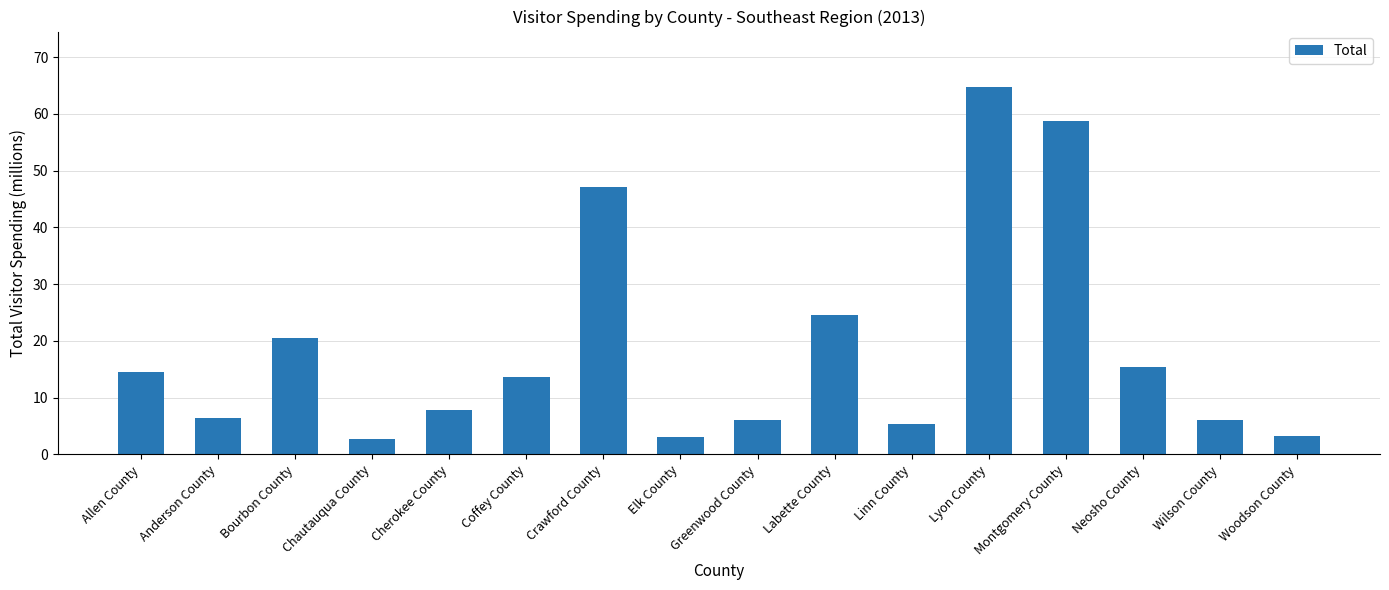

What position from the left is Coffey County?

6